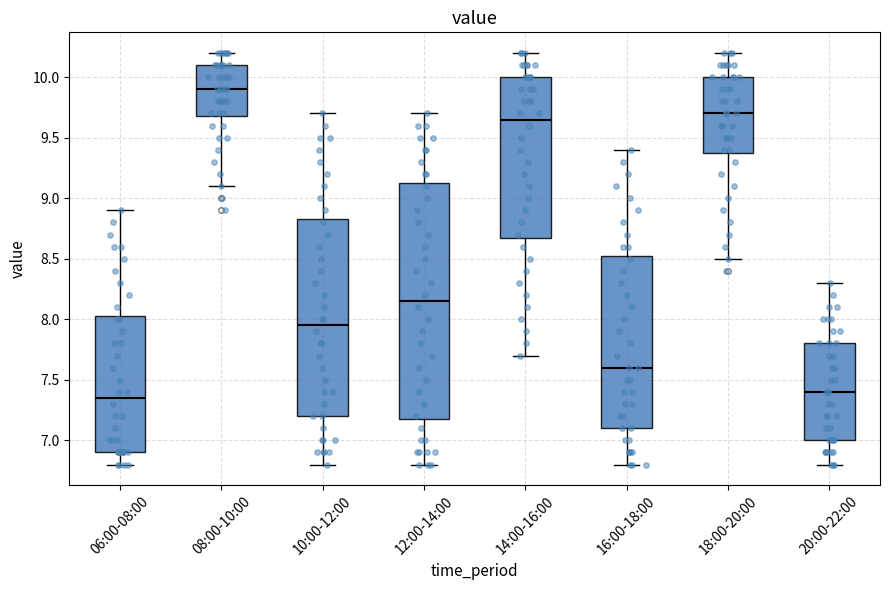

Reading left to right, transcribe this box plot: for each box, give where its median line is, the range the box spans, and where its two whiskers end, as read against the y-axis. The values are not printed on the chart, so give them approximately, as read against the axis.

06:00-08:00: median 7.35, box 6.90 to 8.05, whiskers 6.80 to 8.90
08:00-10:00: median 9.90, box 9.70 to 10.10, whiskers 9.10 to 10.20
10:00-12:00: median 7.95, box 7.20 to 8.85, whiskers 6.80 to 9.70
12:00-14:00: median 8.15, box 7.20 to 9.15, whiskers 6.80 to 9.70
14:00-16:00: median 9.65, box 8.70 to 10.00, whiskers 7.70 to 10.20
16:00-18:00: median 7.60, box 7.10 to 8.55, whiskers 6.80 to 9.40
18:00-20:00: median 9.70, box 9.40 to 10.00, whiskers 8.50 to 10.20
20:00-22:00: median 7.40, box 7.00 to 7.80, whiskers 6.80 to 8.30